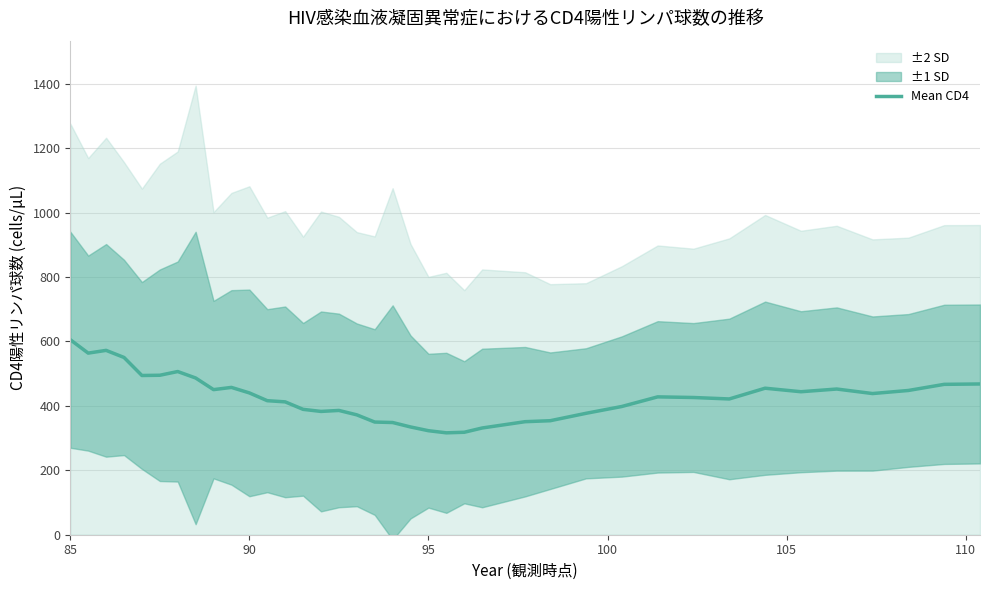

What is the lowest value of the Mean CD4 series?

316.4